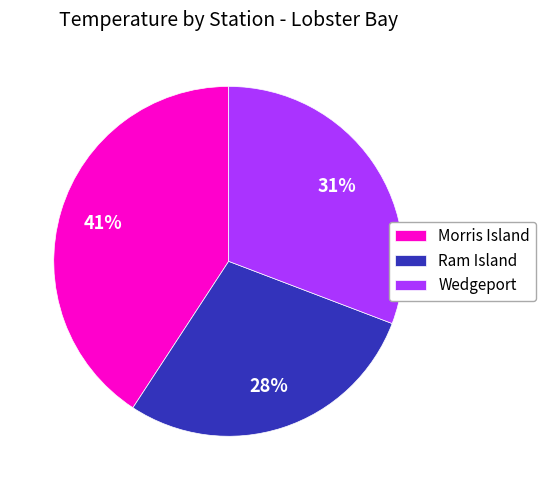

Which slice is the smallest?

Ram Island